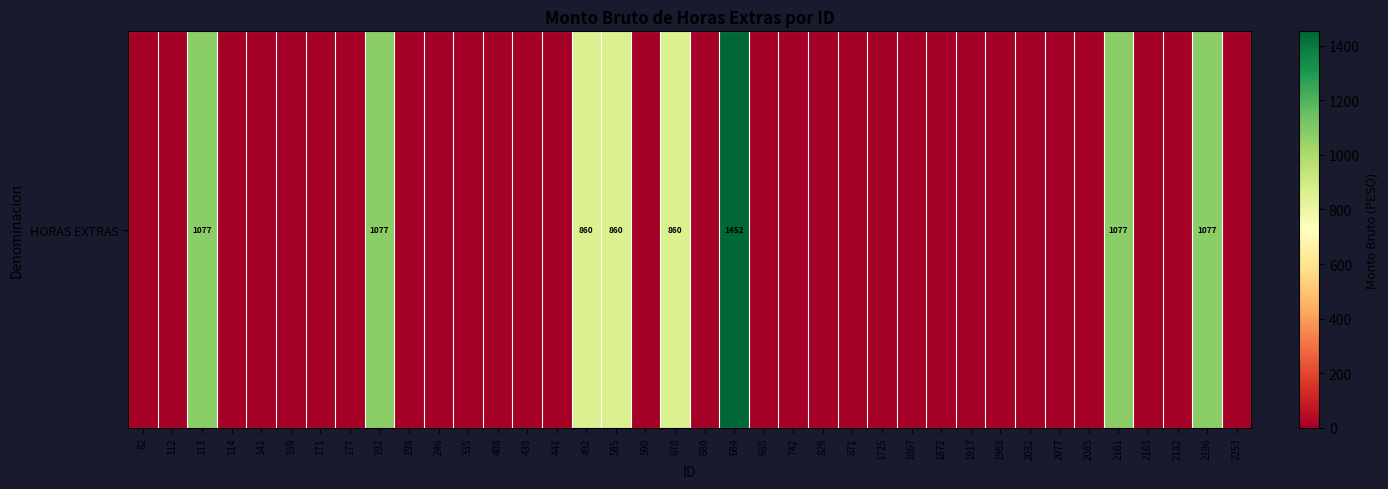

True or false: the data shows 1077.2 at 192.

True